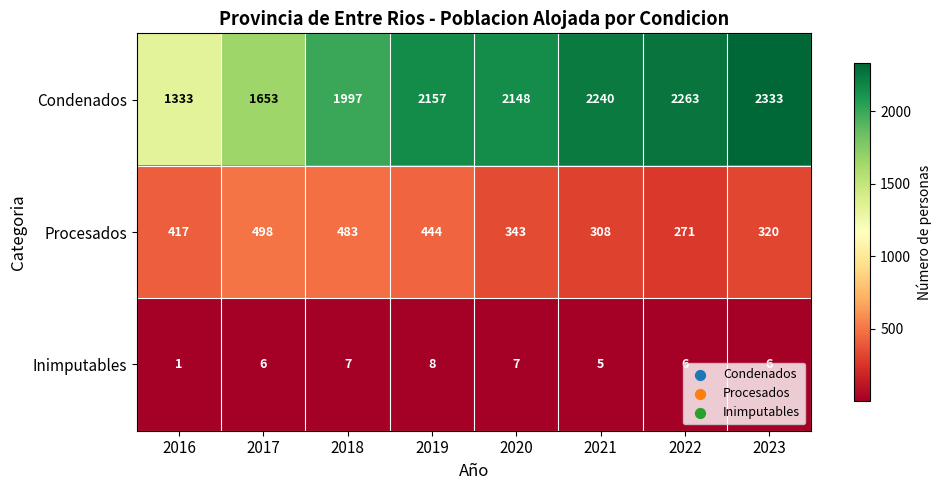

What is the highest value of the Procesados series?

498